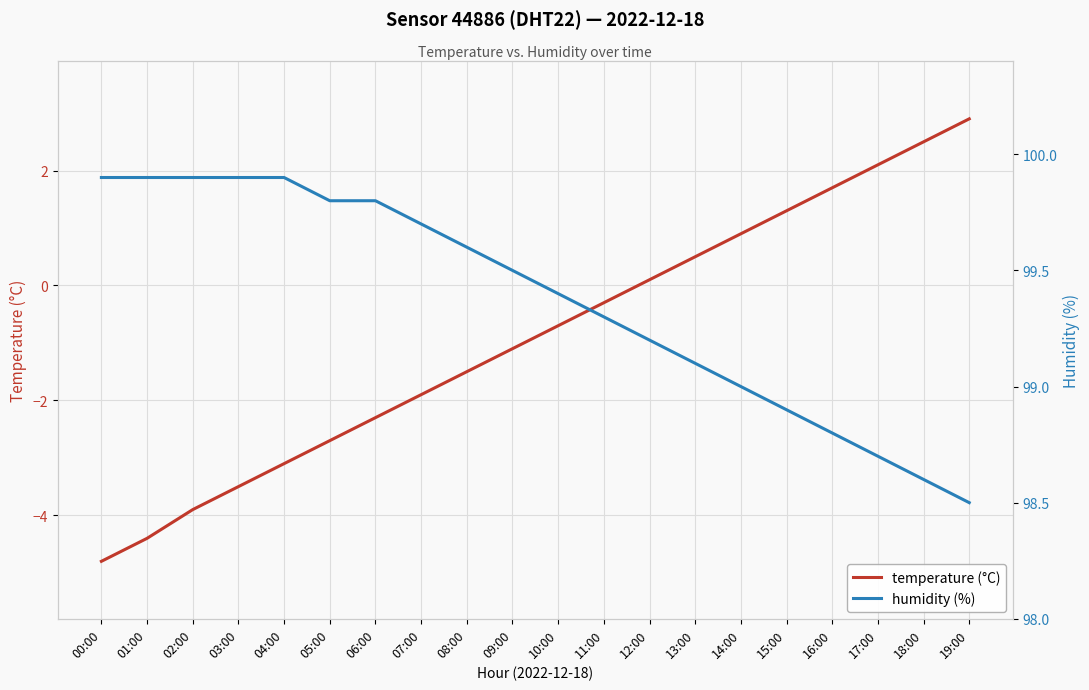

How many lines are shown in the chart?

2